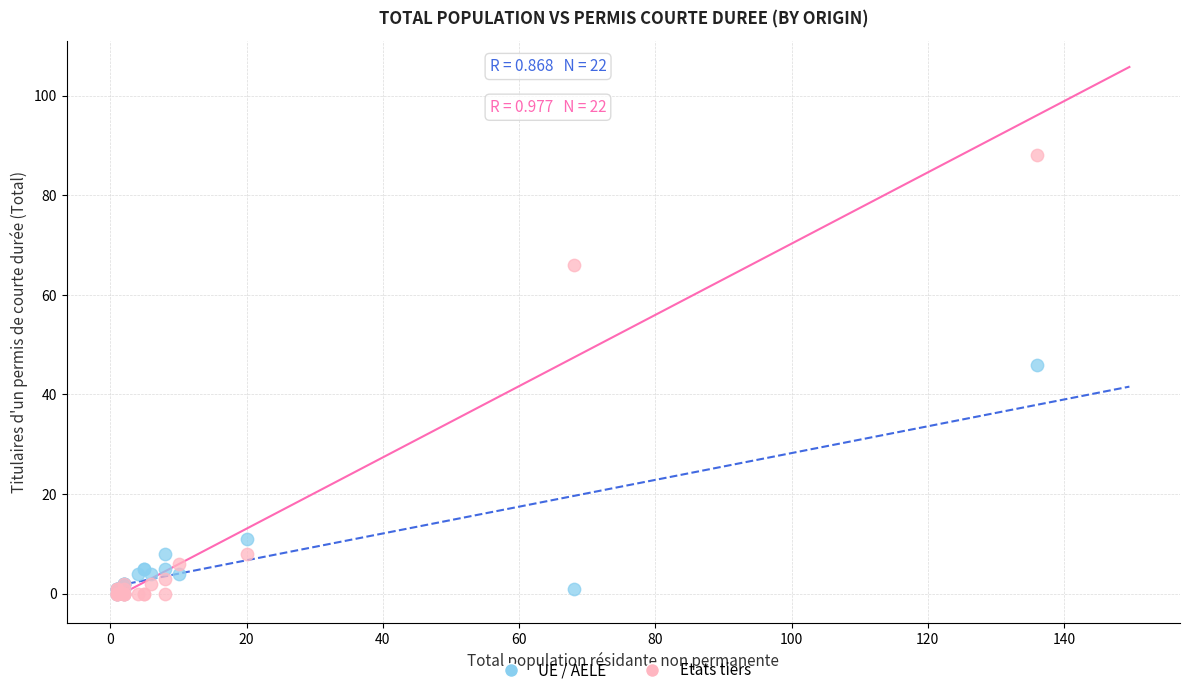

Which series has the widest spread of Y values?

Etats tiers